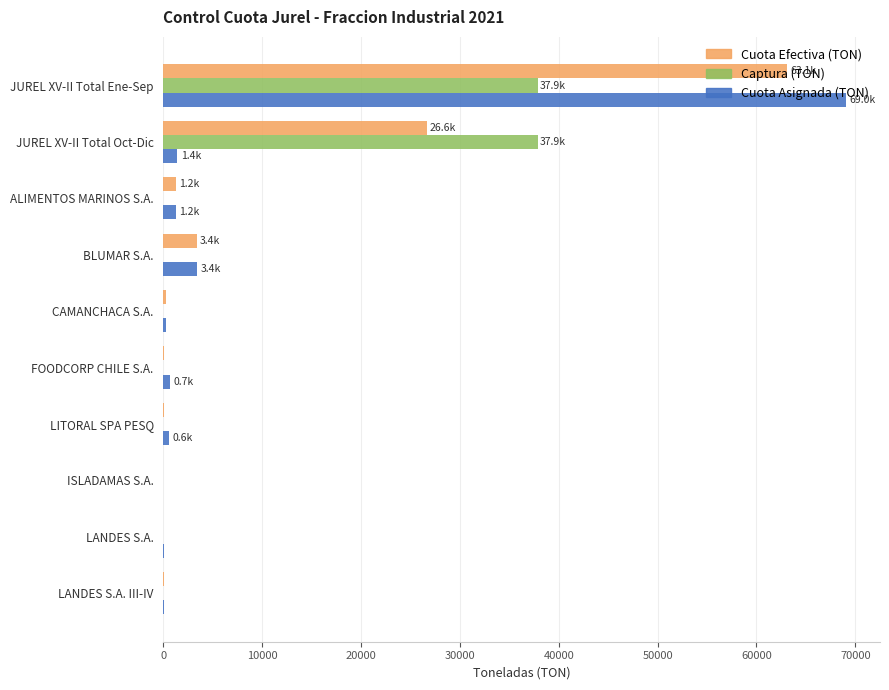

What is the maximum value shown in the chart?

69046.0